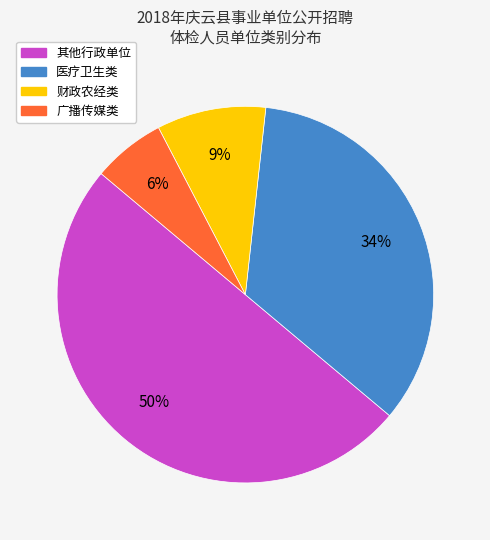

Is it true that 广播传媒类 is 6% of the pie?

True